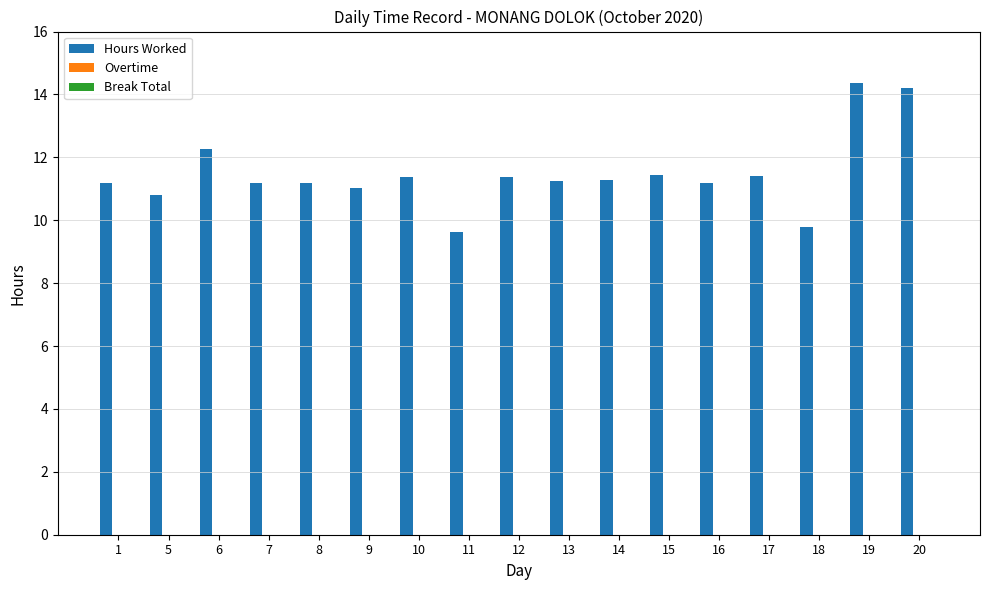

The chart shows a value of 6.2 at 14. True or false?

False